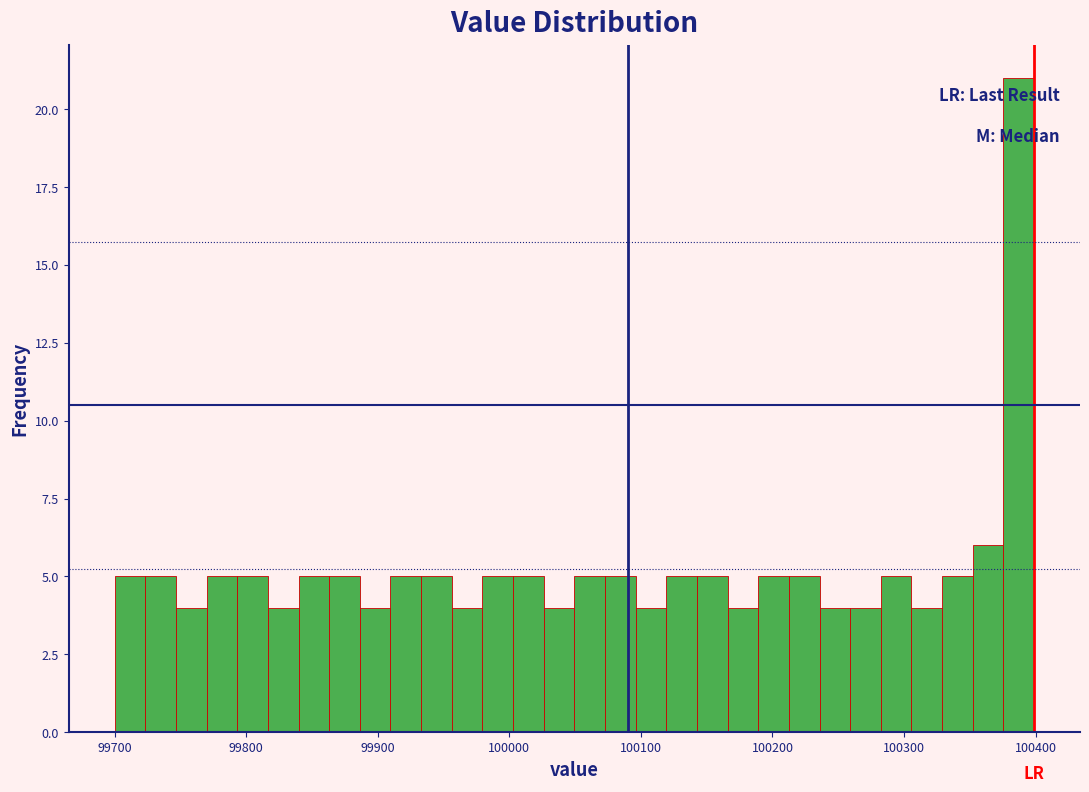

Read against the x-axis, roughly where is the centre of the tallest bar?

100390